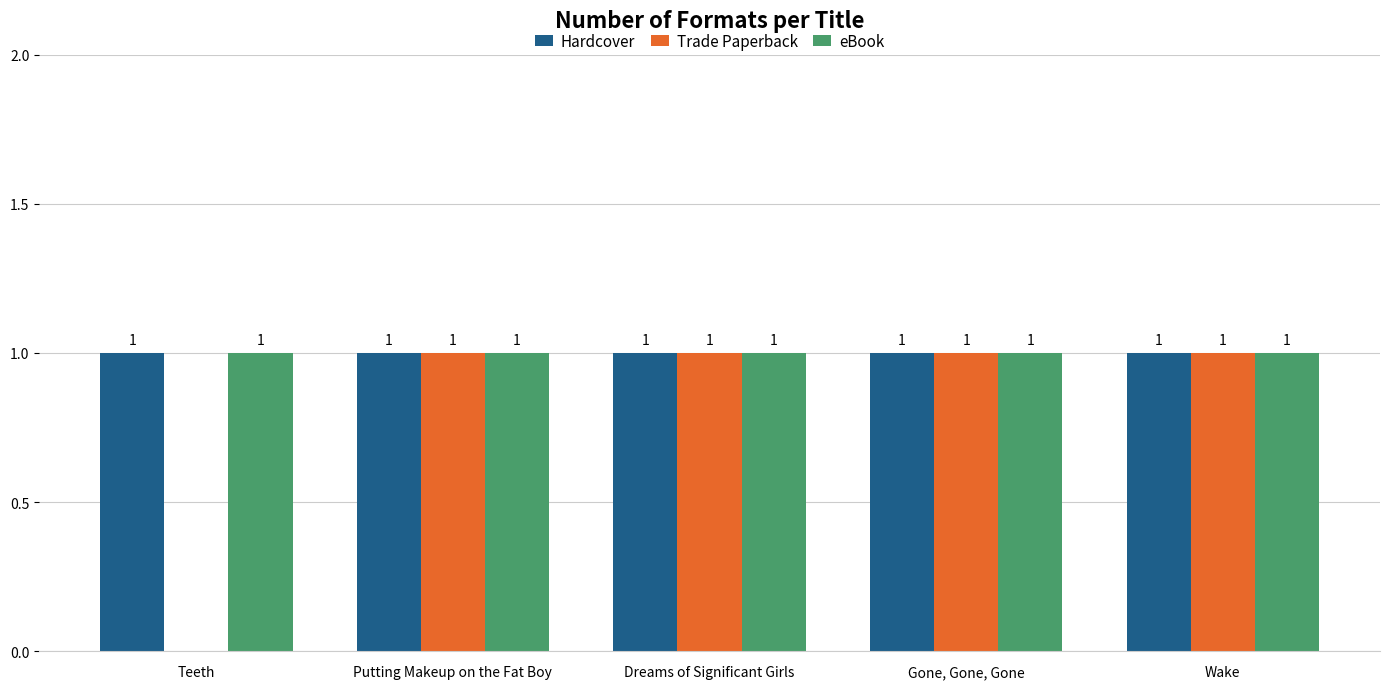

The eBook series shows 1 at Wake. True or false?

True